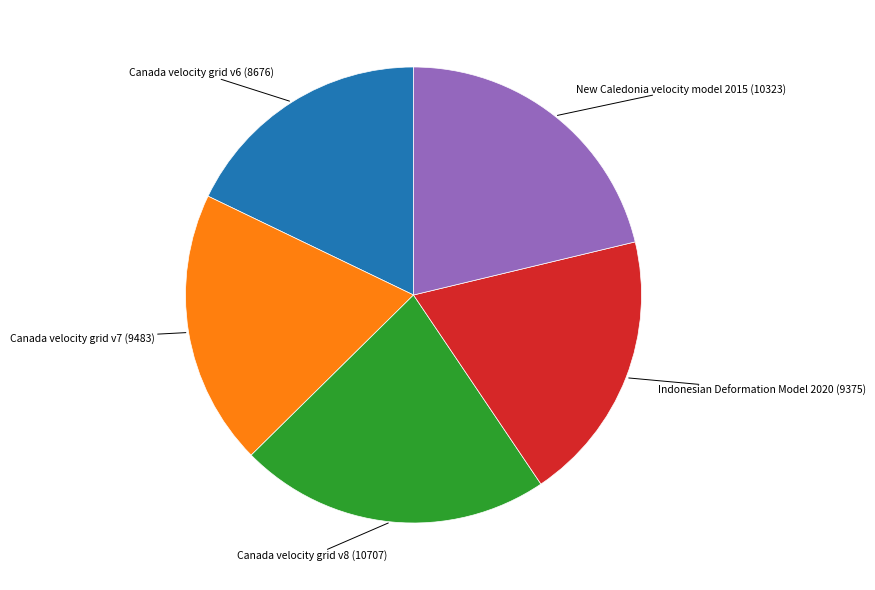

Does any single category account for the majority?

No